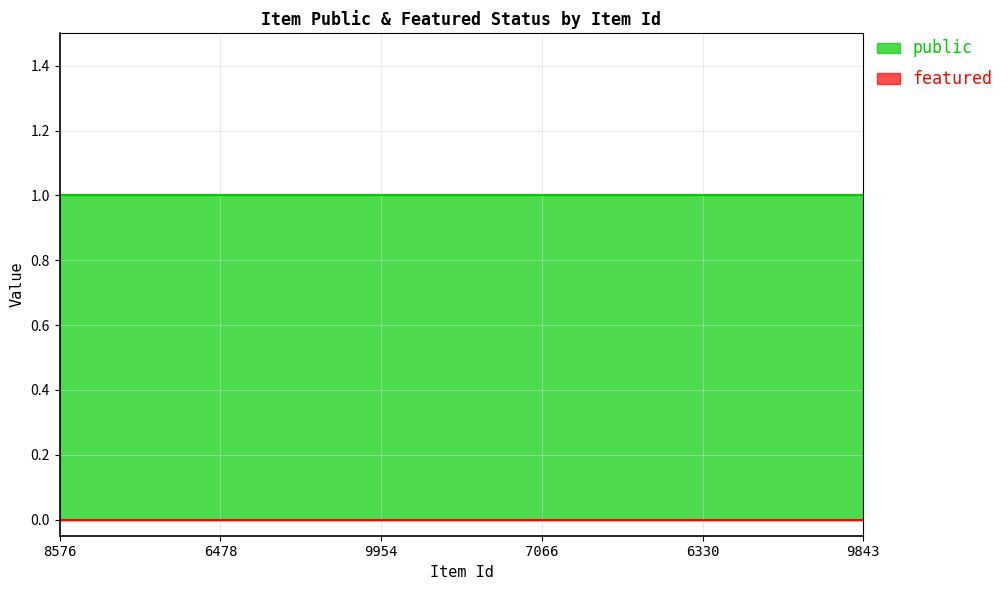

At which category does the chart reach its minimum across all series?

8576